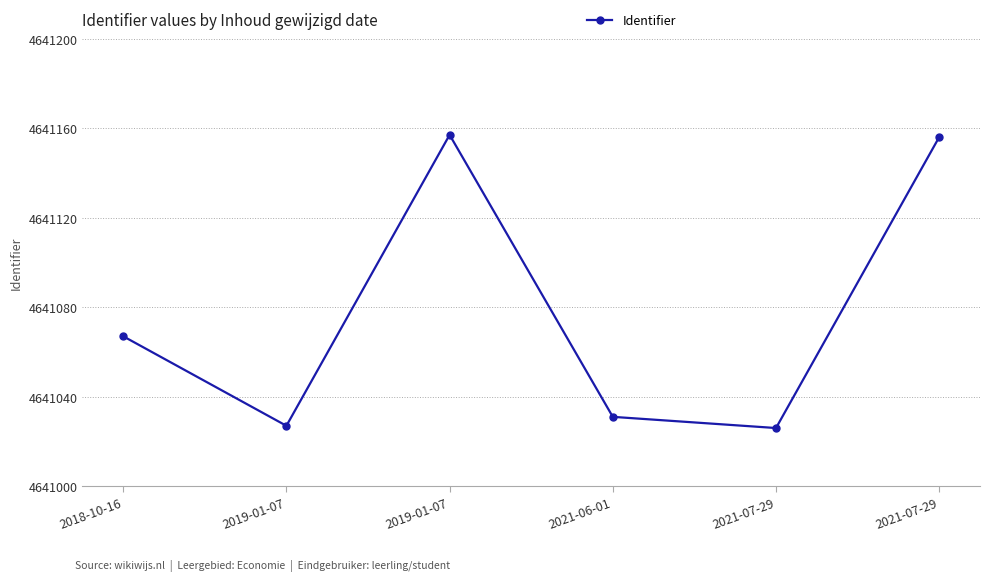

True or false: the data shows 6775860 at 2019-01-07.

False